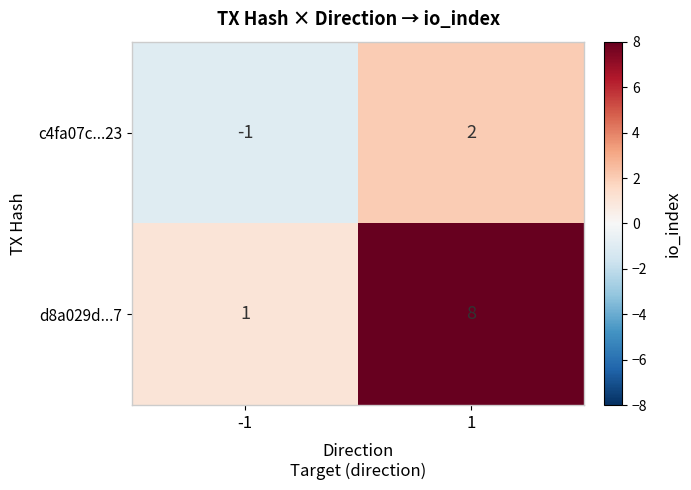

At how many categories does at least one series exceed 7?

1